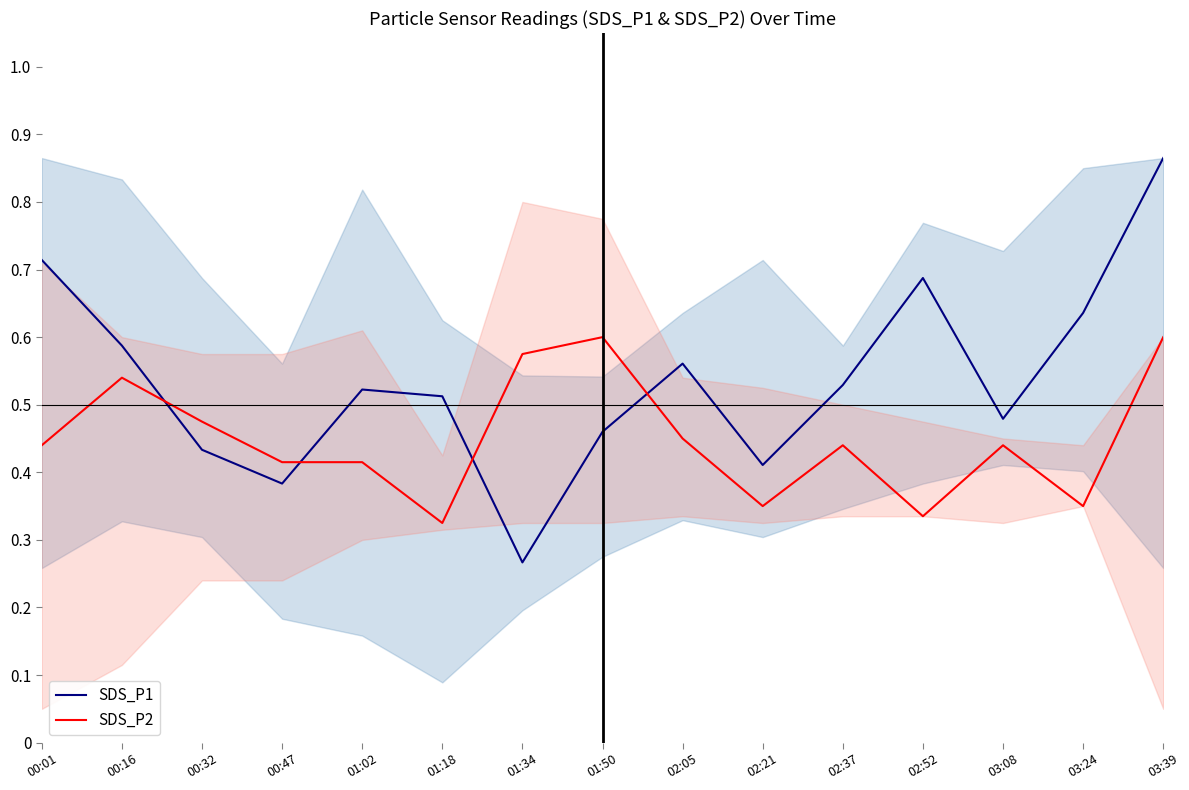

At which label is SDS_P2 closest to 0?

01:18